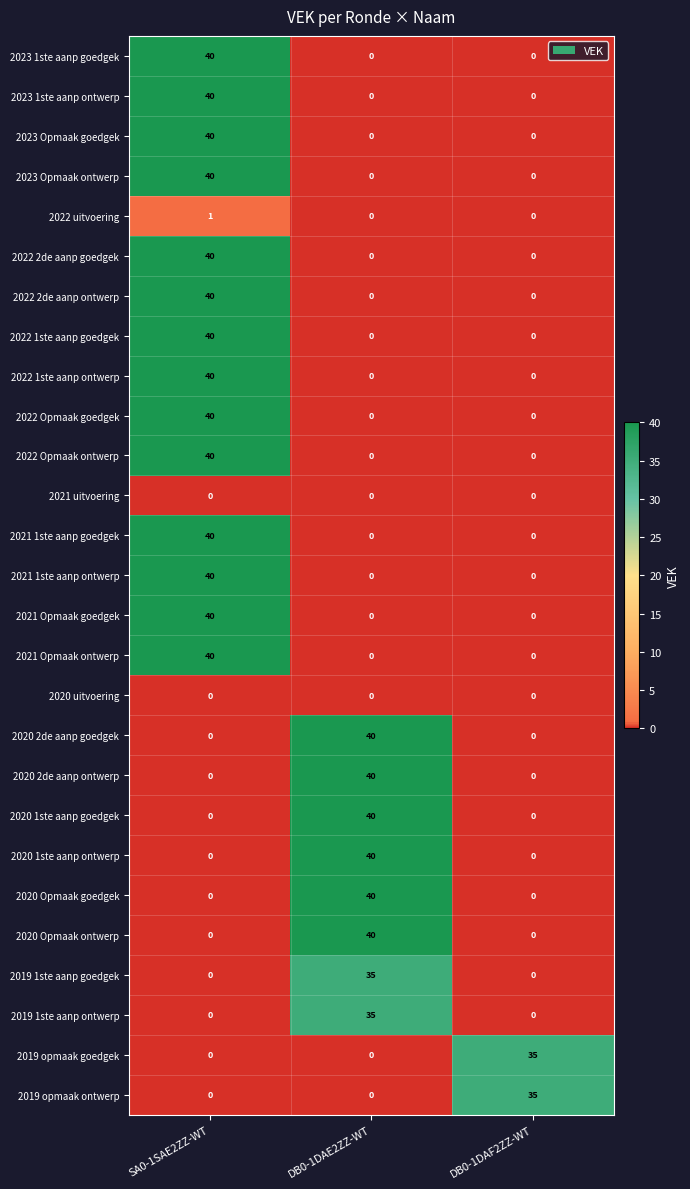

At which label does 2019 1ste aanp ontwerp reach its peak?

DB0-1DAE2ZZ-WT